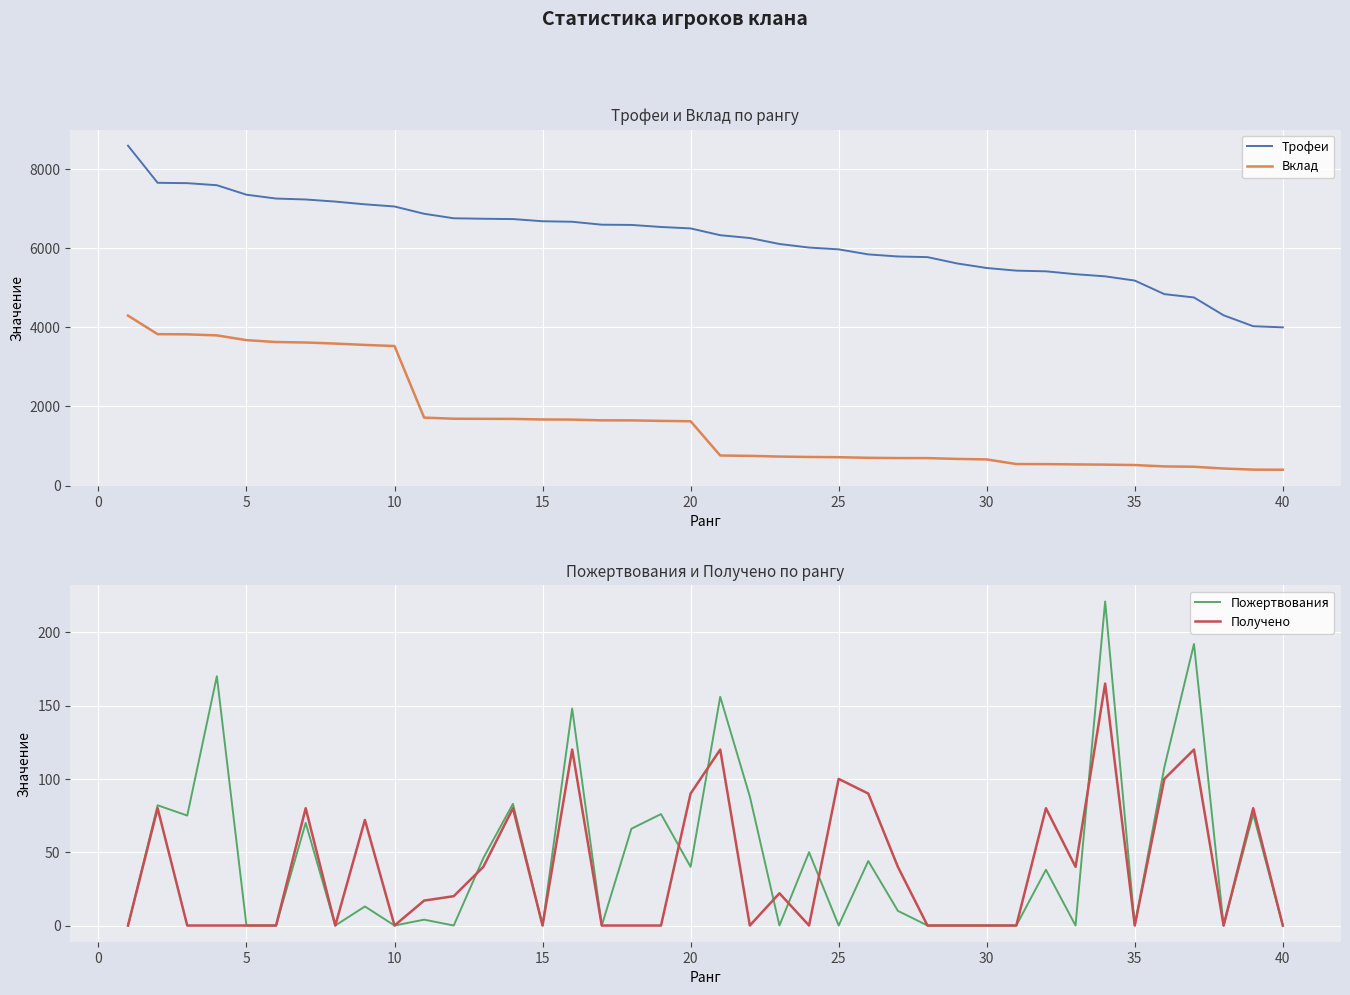

What is the value of the Вклад point at the 6th from the left?

3628